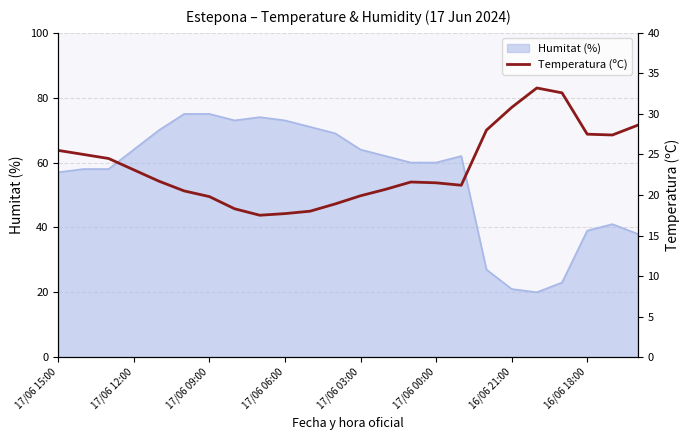

What is the sum of all values?

563.5